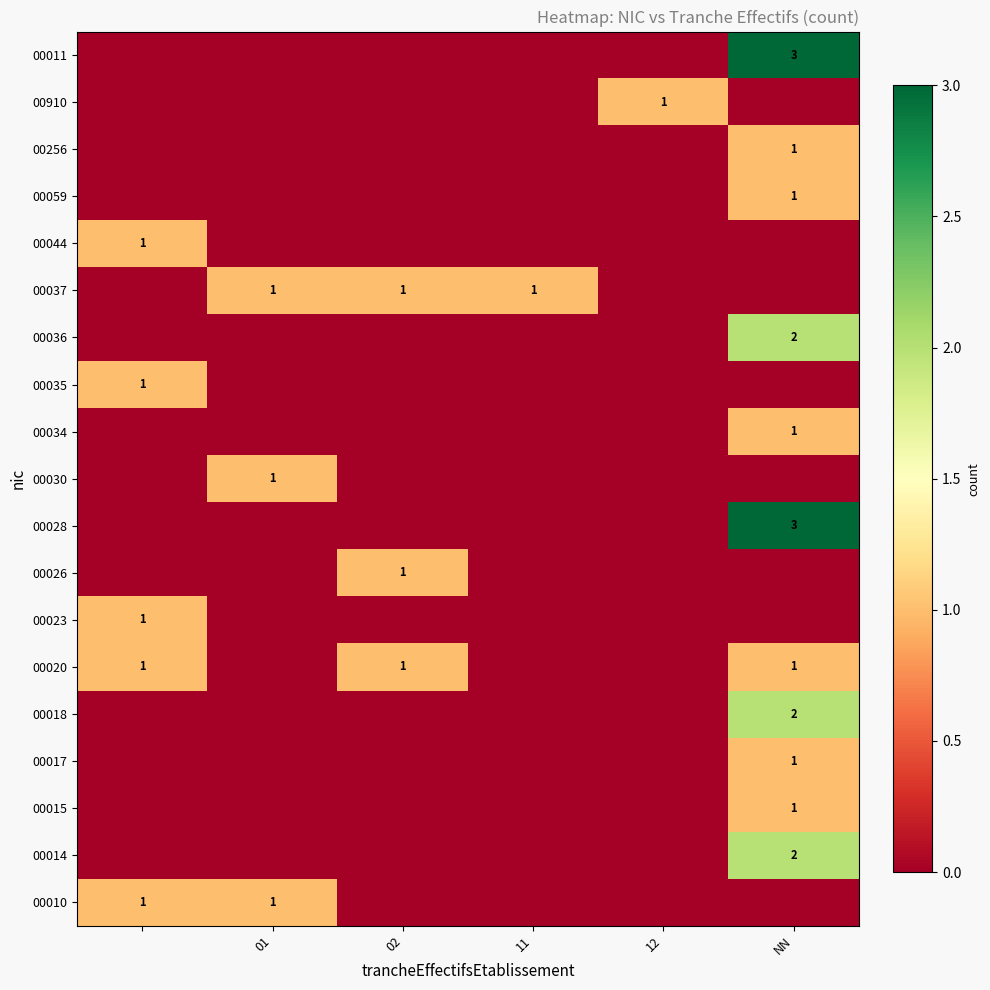

Is it true that 00011 equals 3 at NN?

True